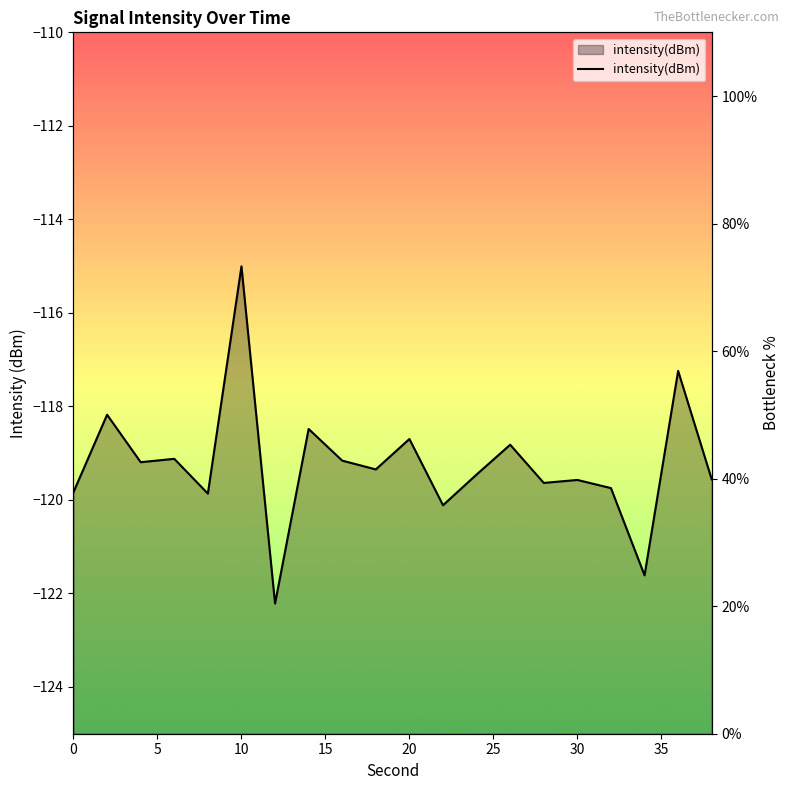

What is the difference between the maximum and minimum values?

52.9